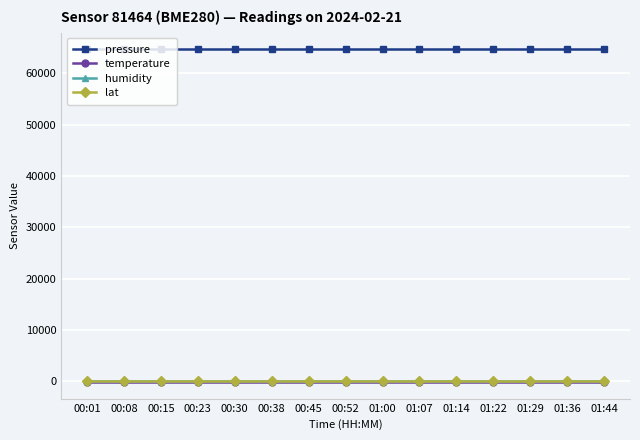

What is the label of the 8th point from the left?

00:52